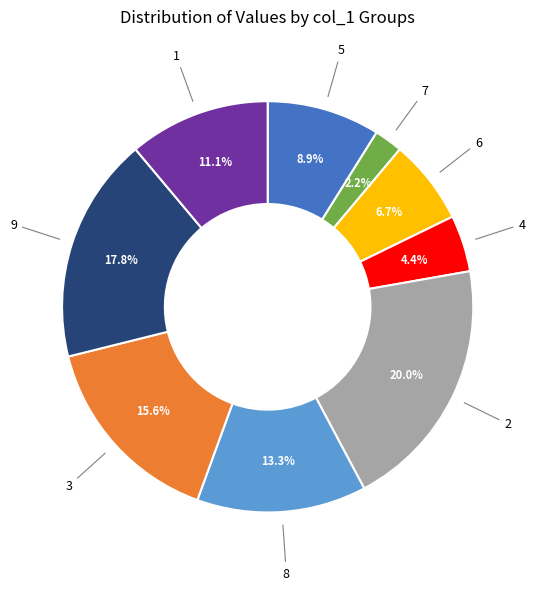

Is there a majority slice in this chart?

No